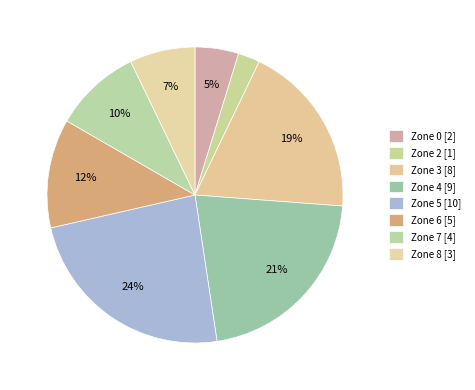

How many slices are in this pie chart?

8